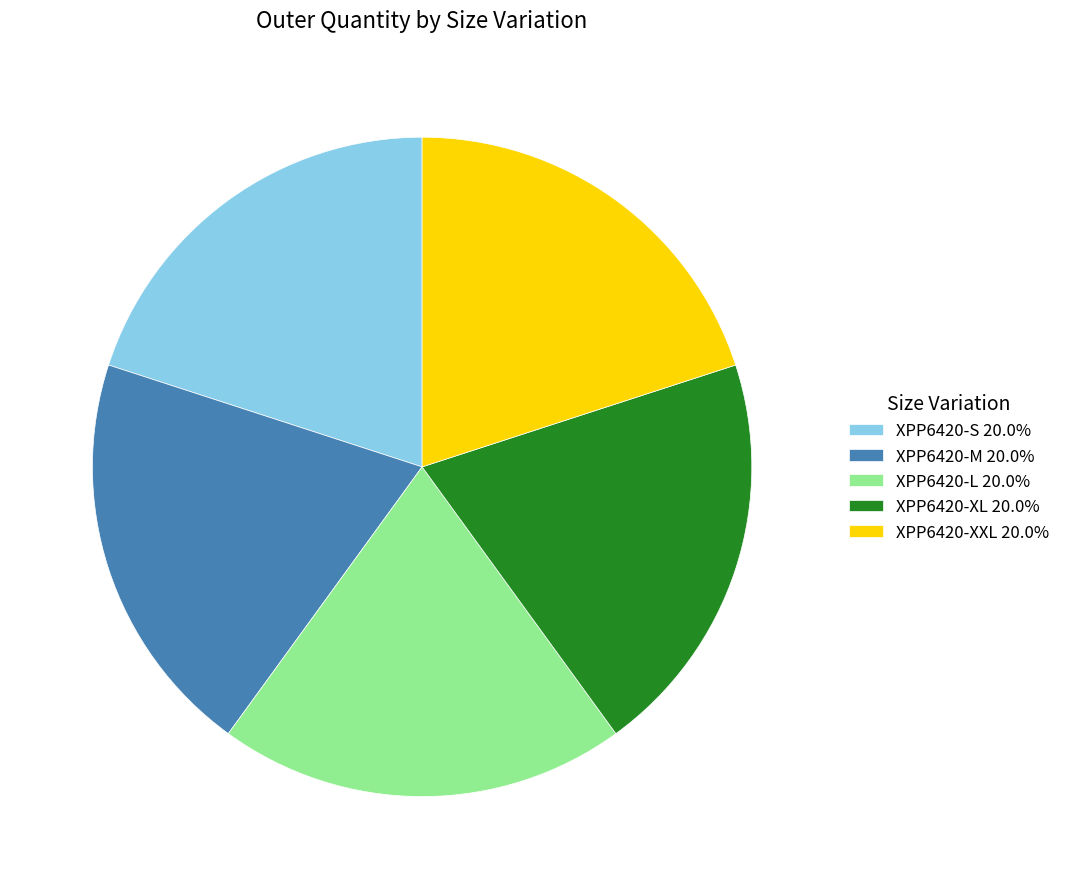

Approximately how many times larger is the value at XPP6420-L 20.0% compared to XPP6420-S 20.0%?

1.0